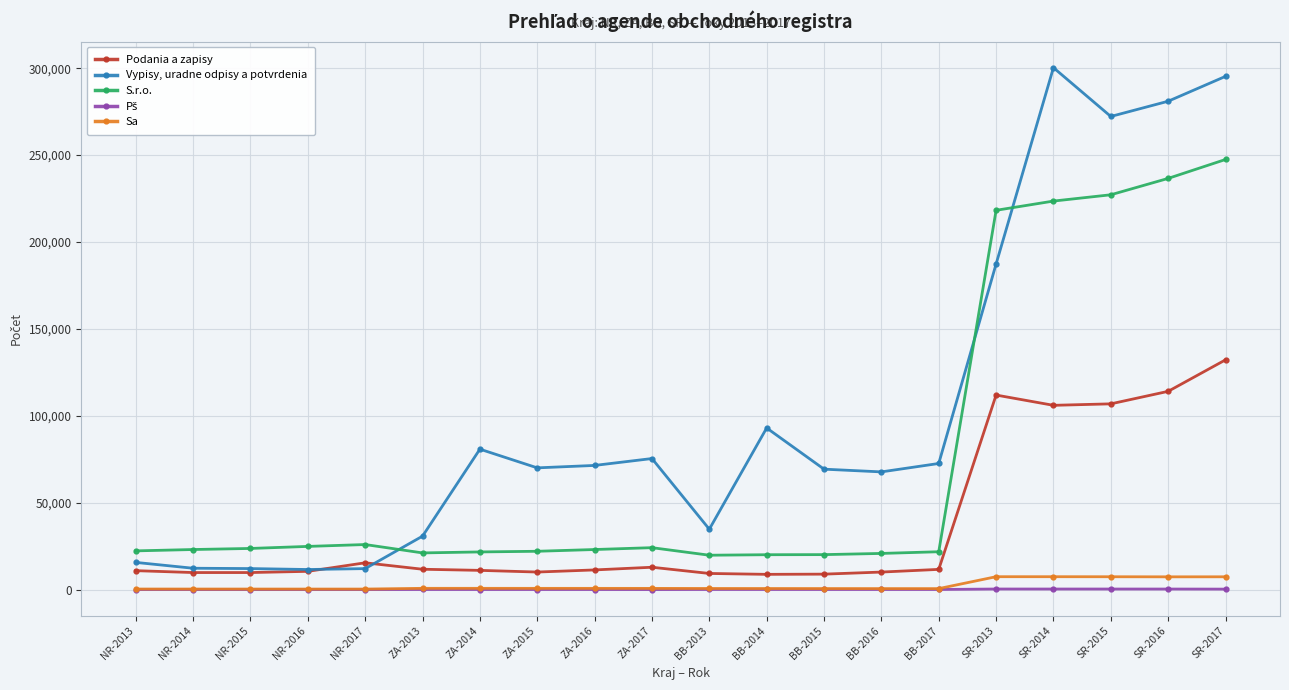

What is the total value across all series at BB-2014?

122546